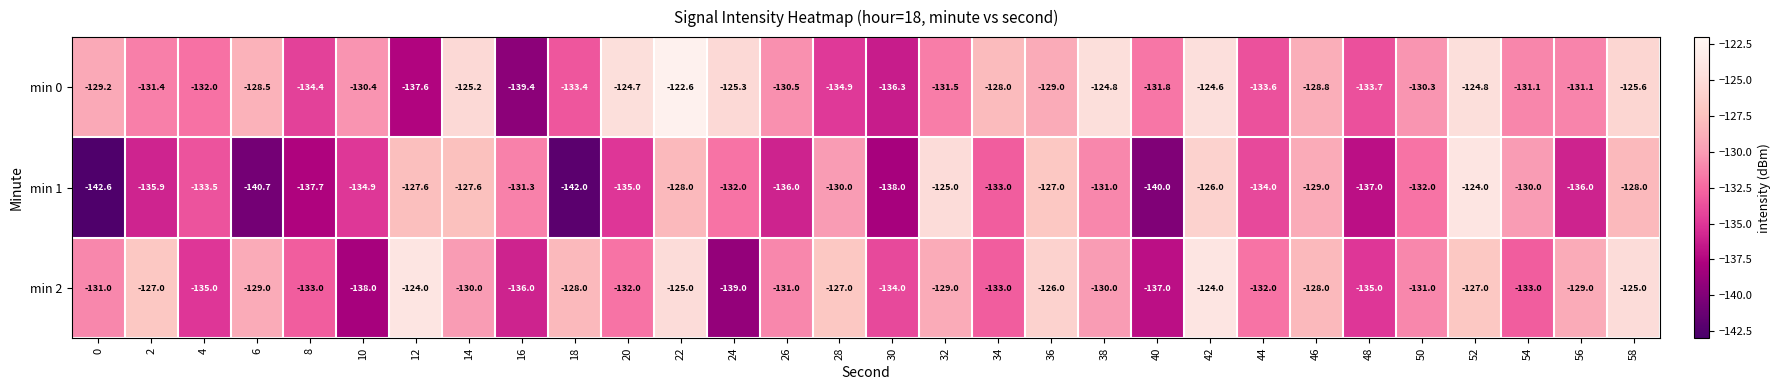

What is the spread (max minus min) of values at 8?

4.7